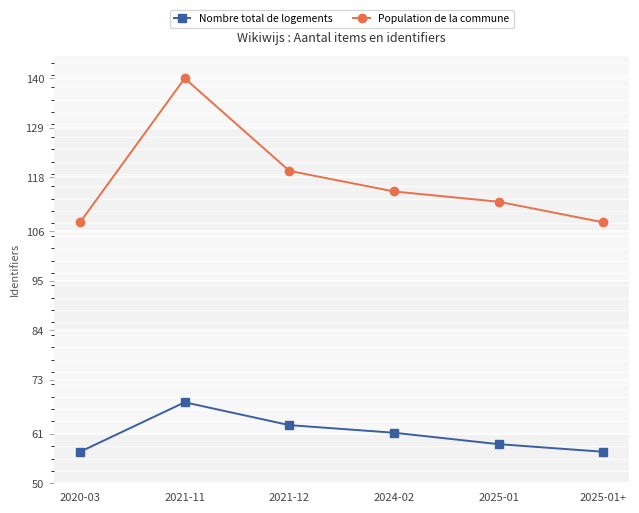

True or false: Nombre total de logements has more than 2 points higher than both neighbors.

False